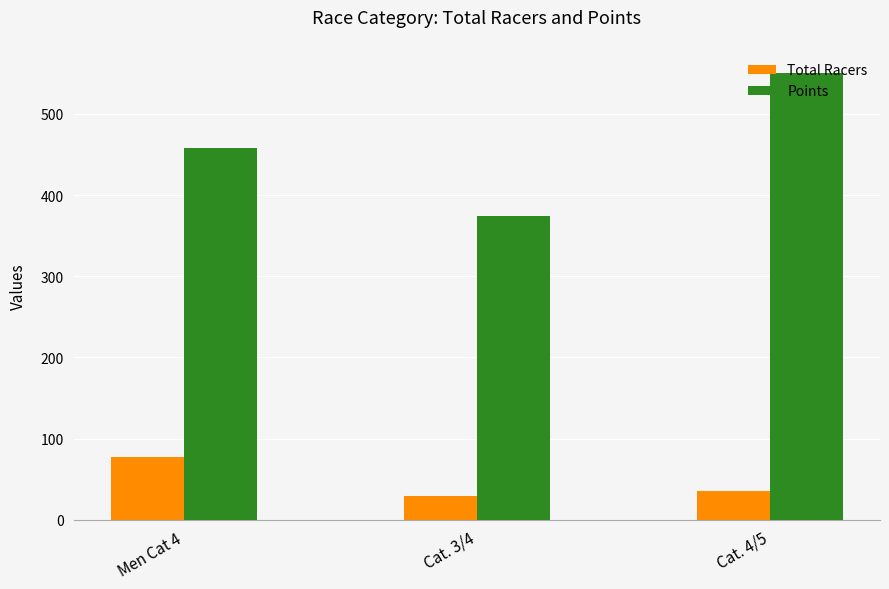

True or false: Total Racers has a value of 77.0 at Men Cat 4.

True